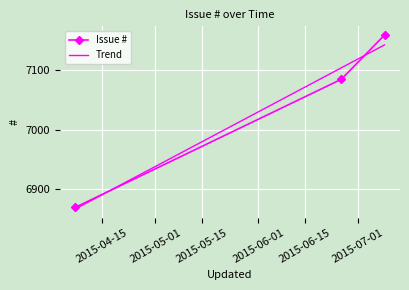

The value at 2015-07-09 is 7158. True or false?

True